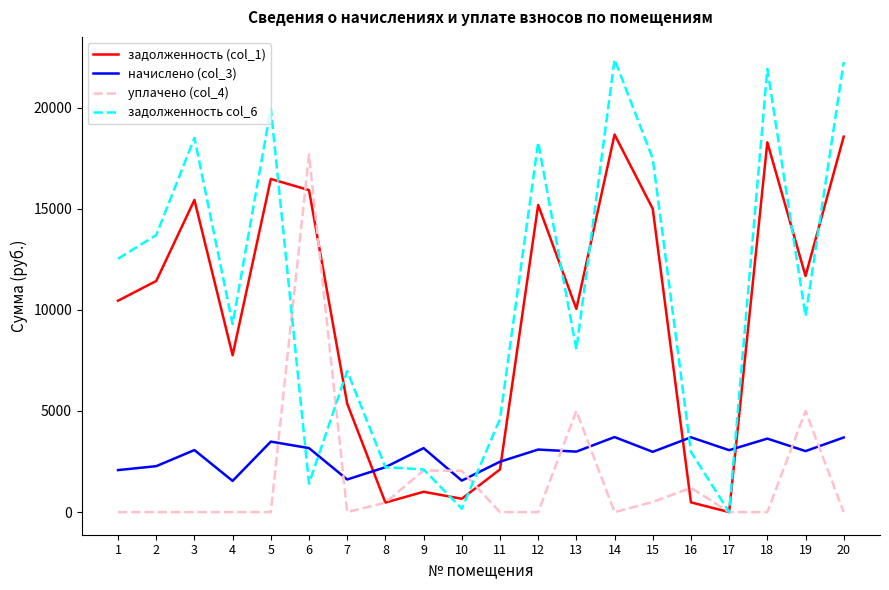

Between which two adjacent categories do задолженность col_6 and начислено (col_3) first intersect?

5 and 6